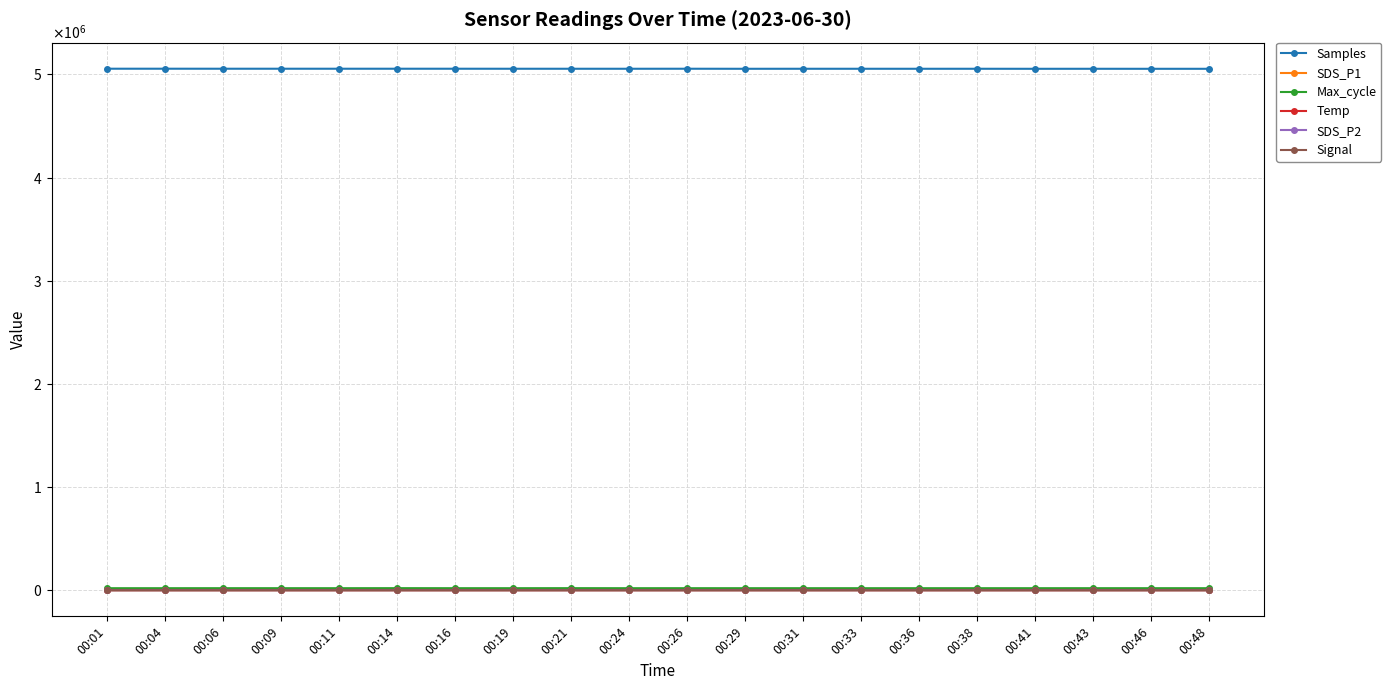

What are all the series names shown in the legend?

Samples, SDS_P1, Max_cycle, Temp, SDS_P2, Signal